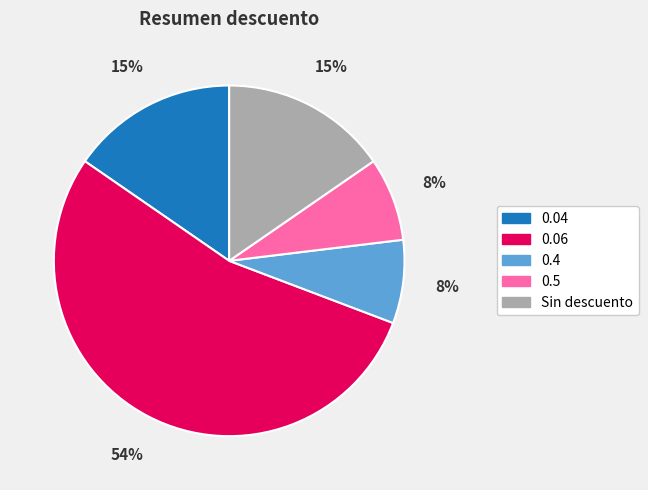

To the nearest percent, what percentage of the pie is 0.06?

54%